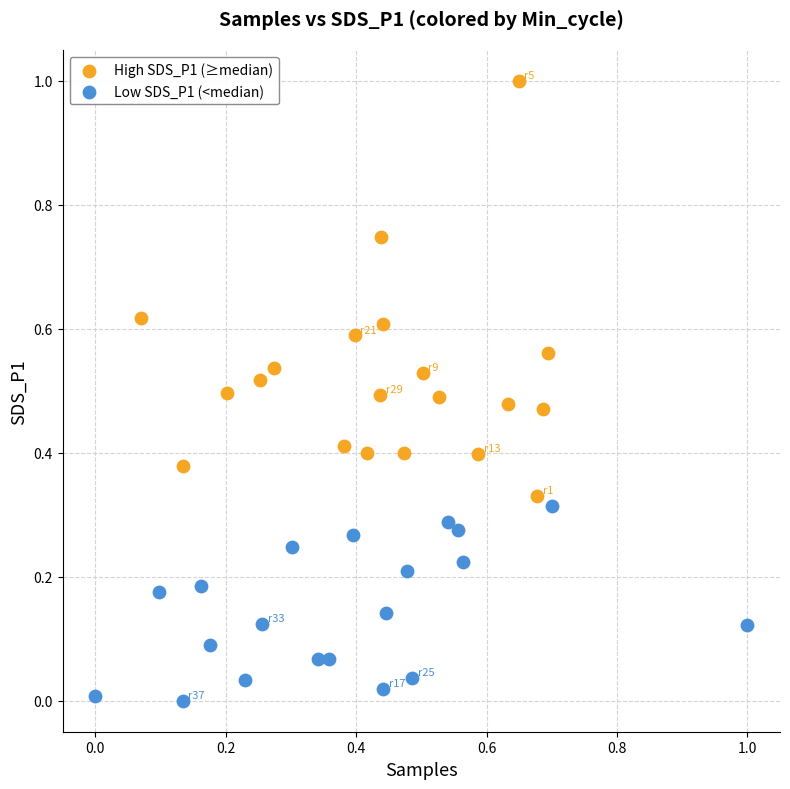

Which series has the widest spread of Y values?

High SDS_P1 (≥median)